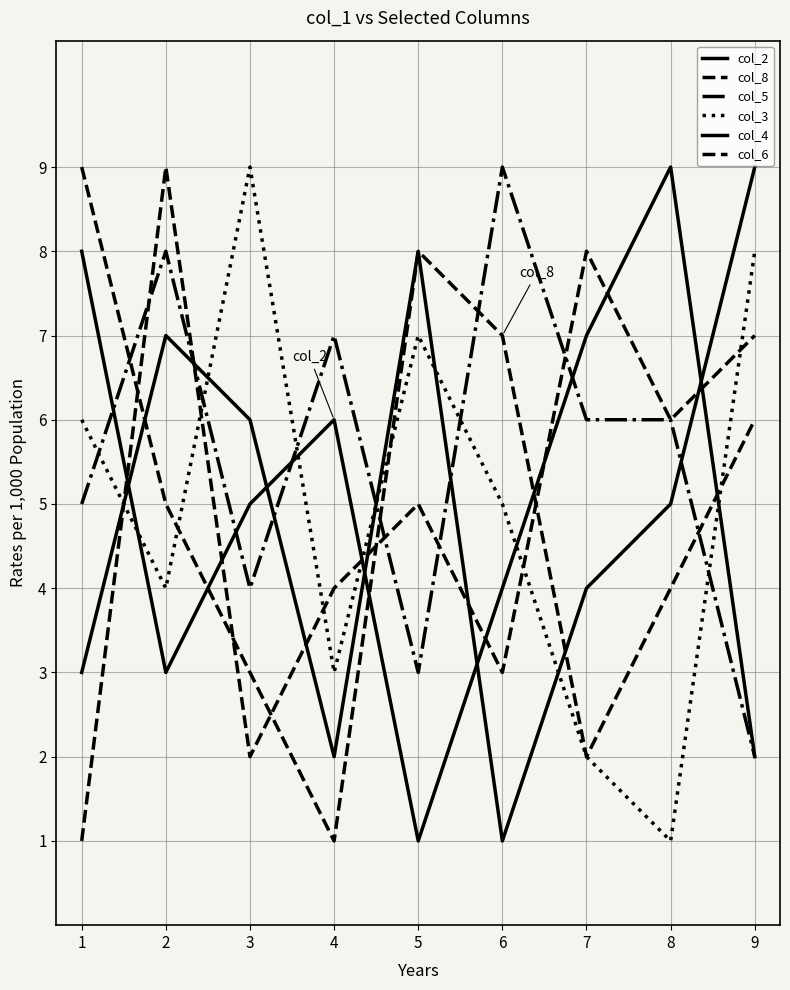

How many times do col_8 and col_2 cross each other?

4